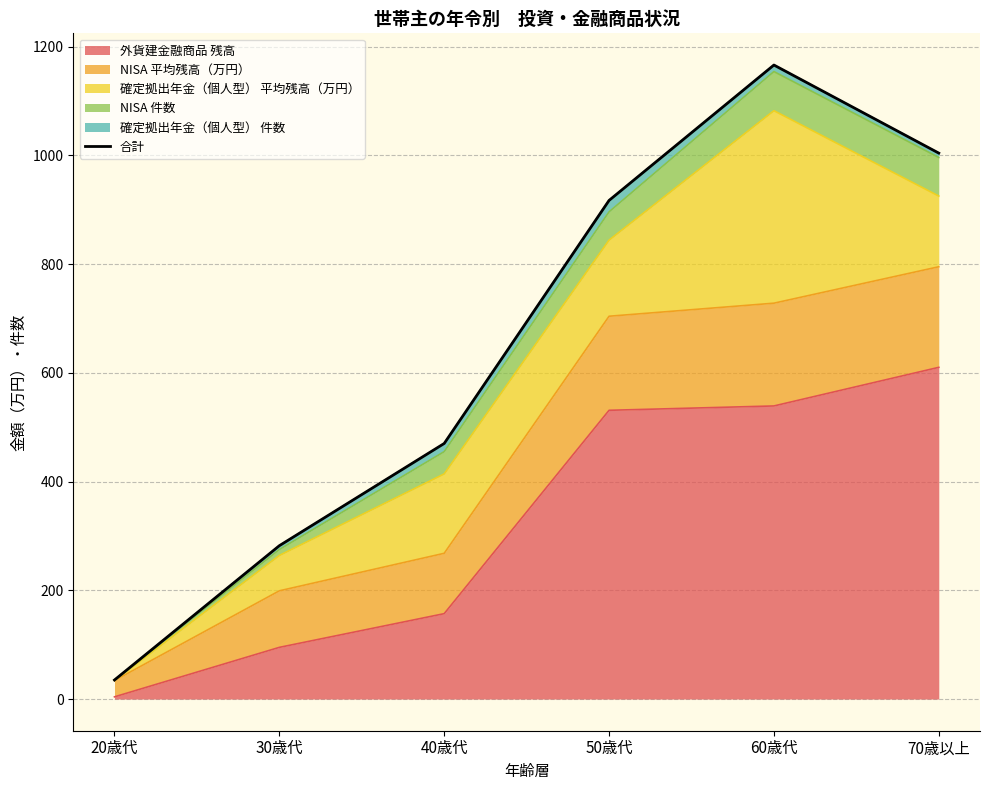

What is the value of the 1st point from the left?

35